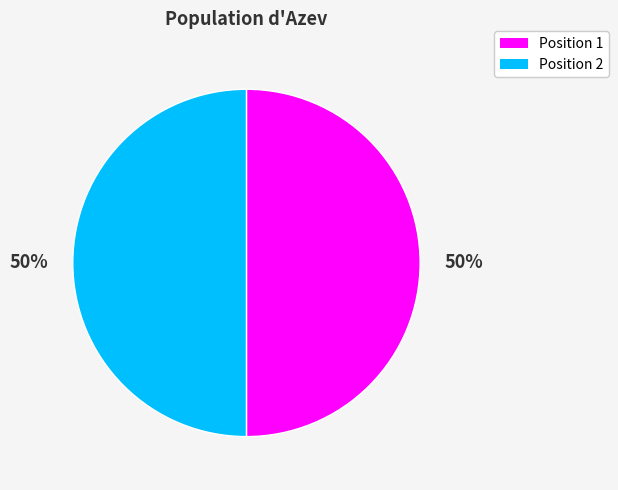

Approximately how many times larger is the value at Position 2 compared to Position 1?

1.0